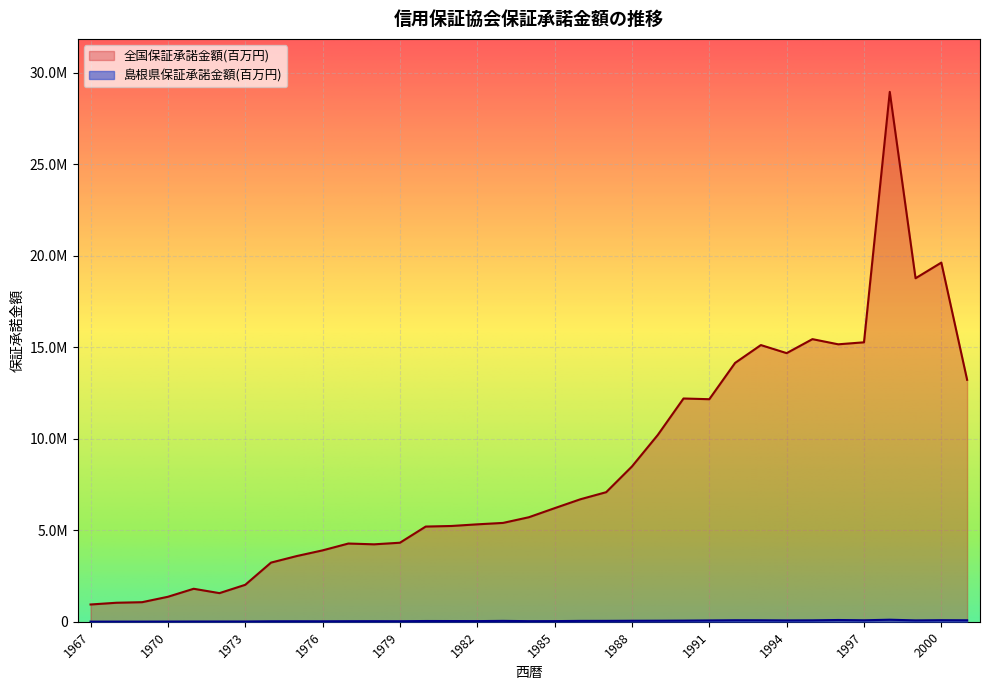

At which label is 全国保証承諾金額(百万円) closest to 14954521?

1993